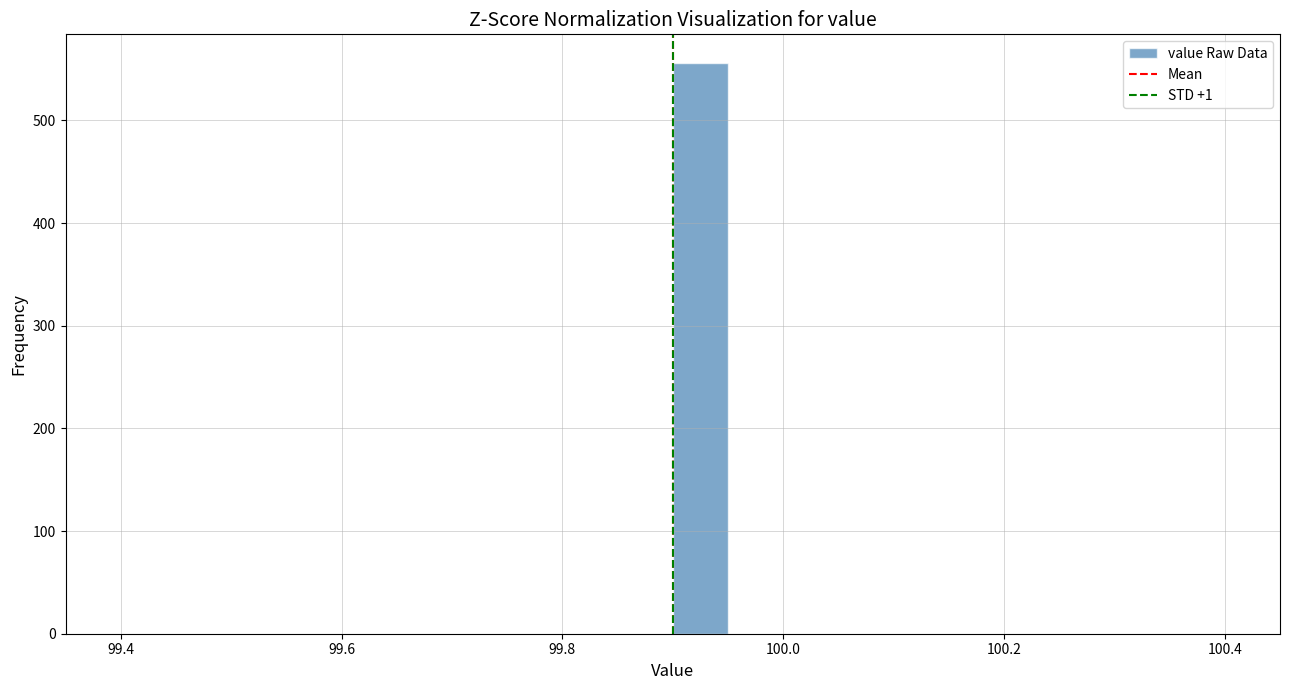

Read against the x-axis, roughly where is the centre of the tallest bar?

99.92